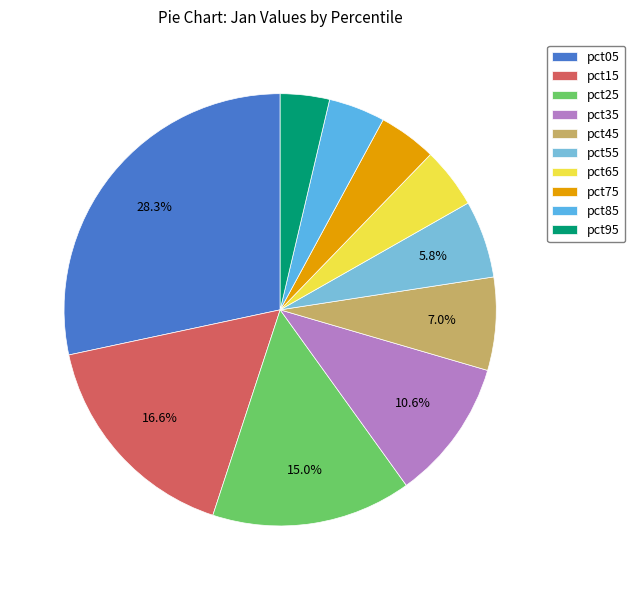

How many segments does this pie chart have?

10